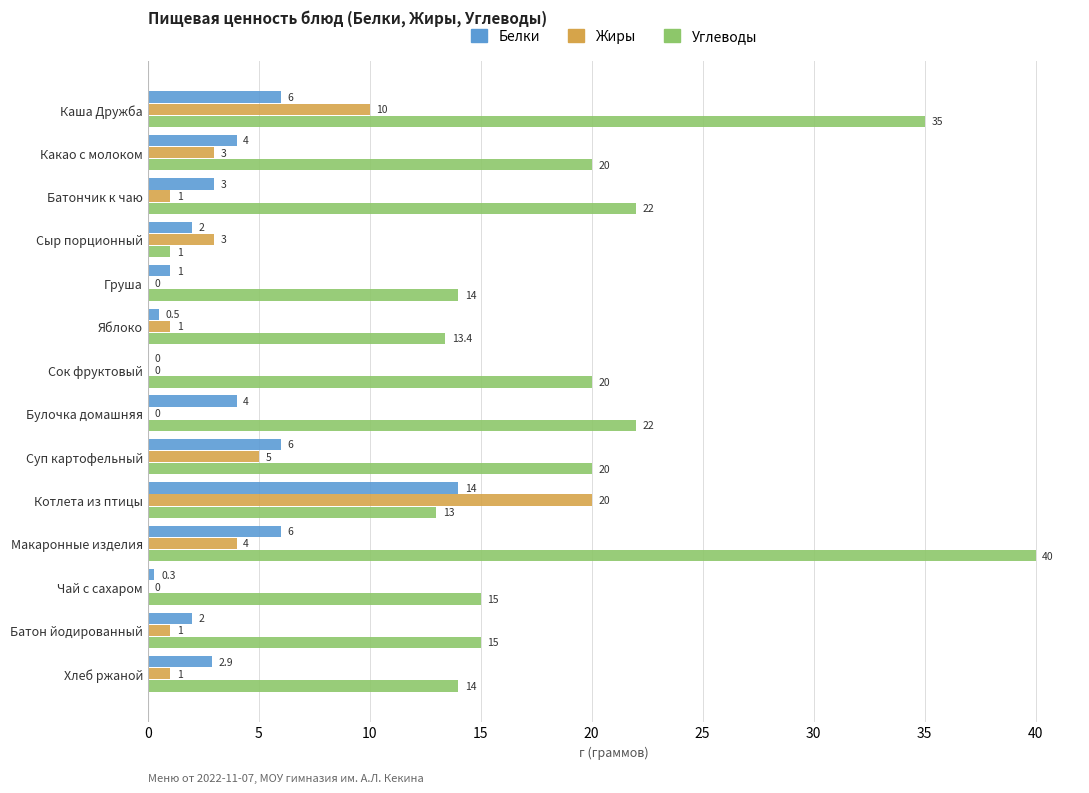

Which series has the widest spread of values?

Углеводы